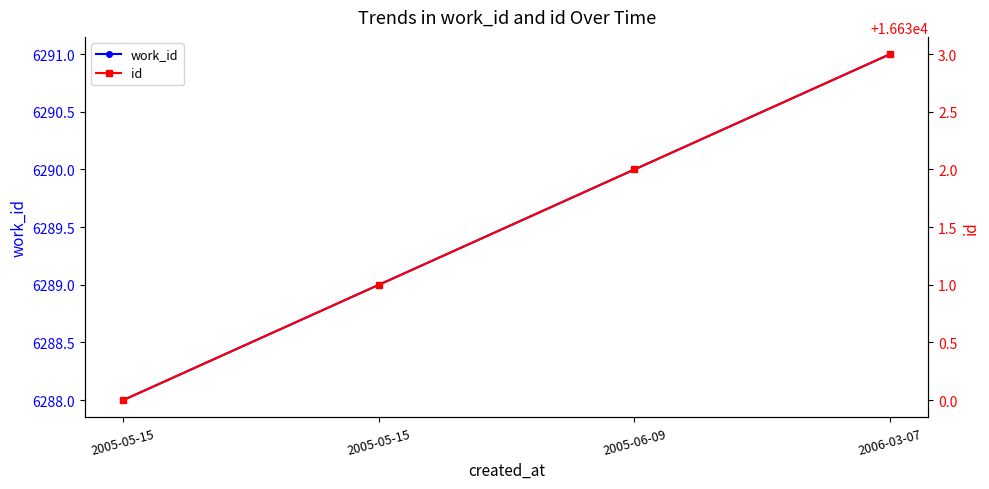

Which category has the lowest value in the work_id series?

2005-05-15